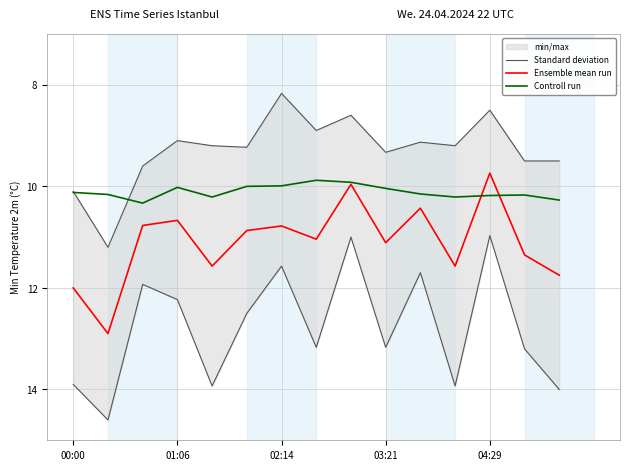

How many data points in Controll run are above 10?

11